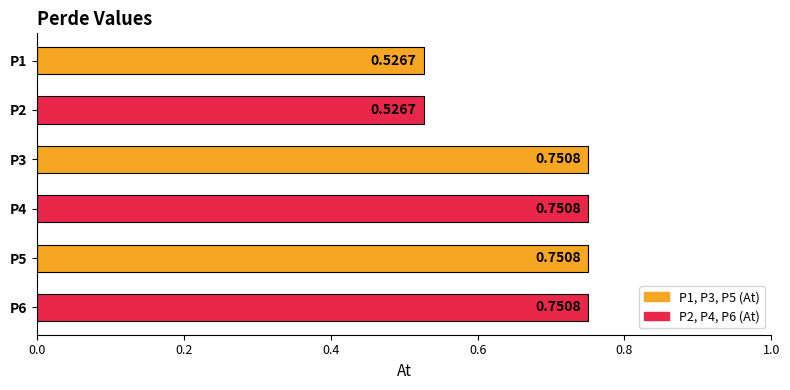

What is the sum of the values at P2 and P3?

1.3